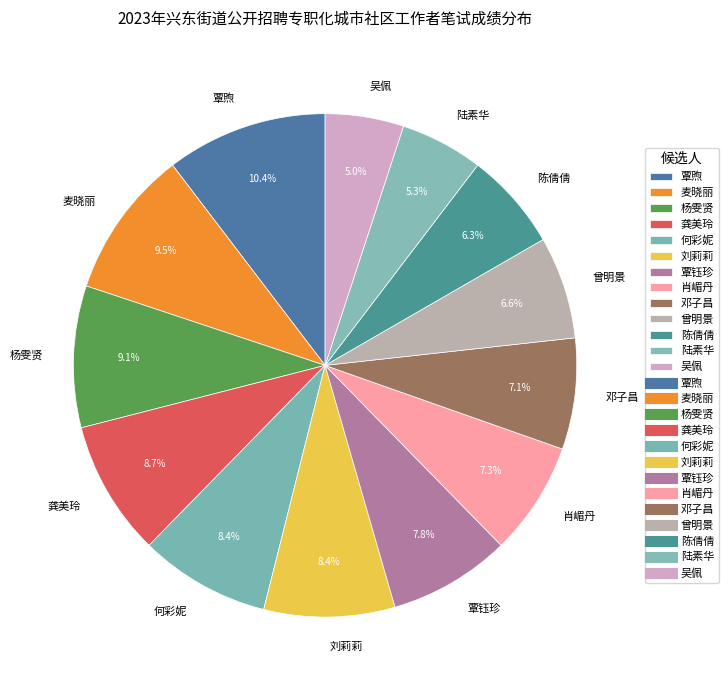

To the nearest percent, what is the average slice percentage?

8%